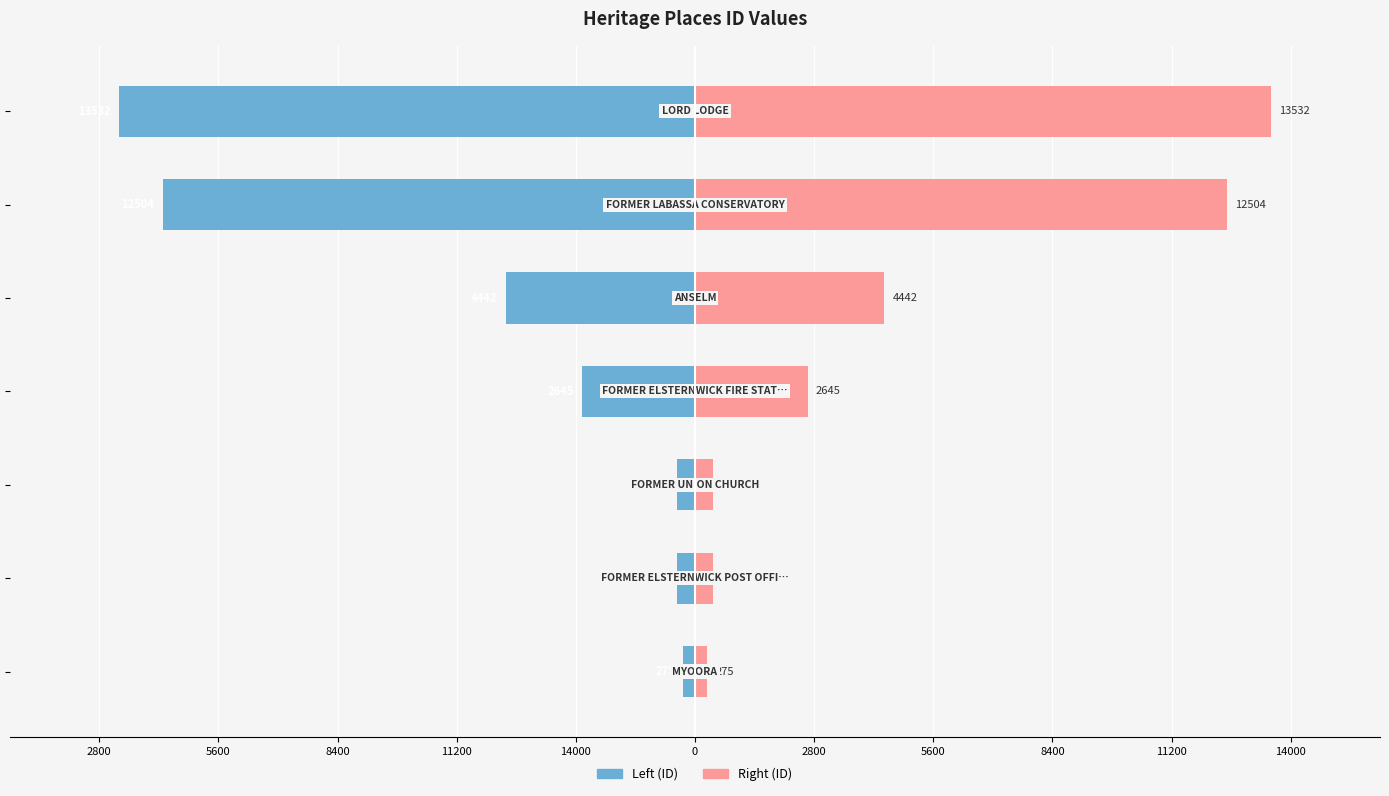

Which series has the widest spread of values?

Left